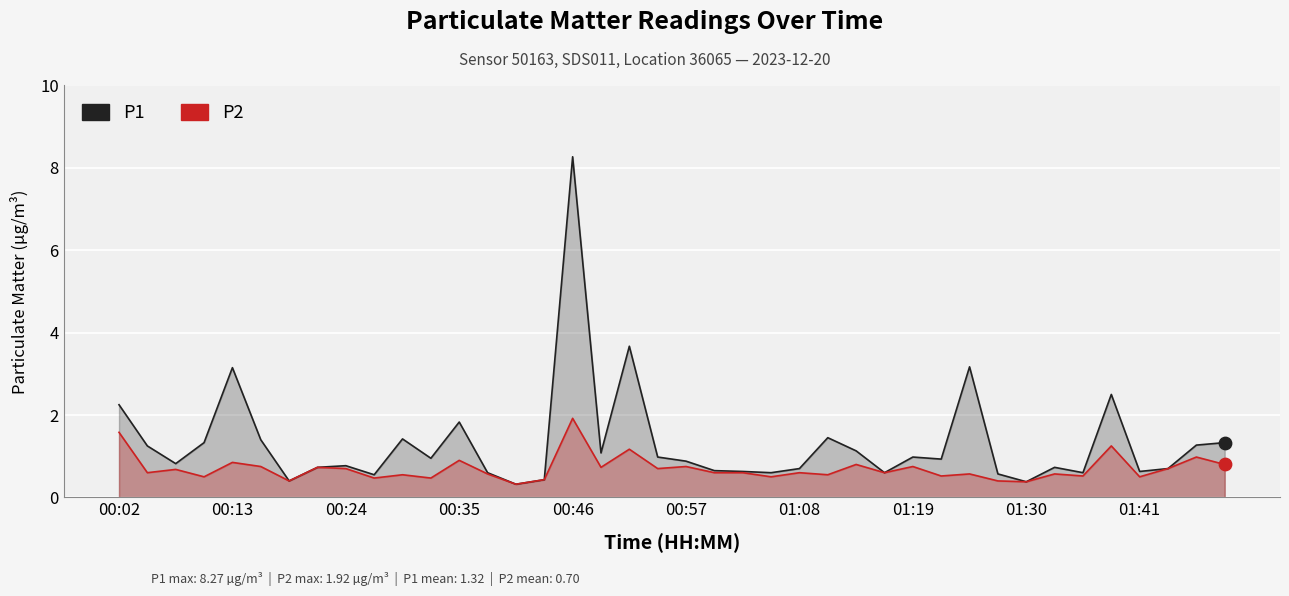

Which series contains the lowest Y value?

P1